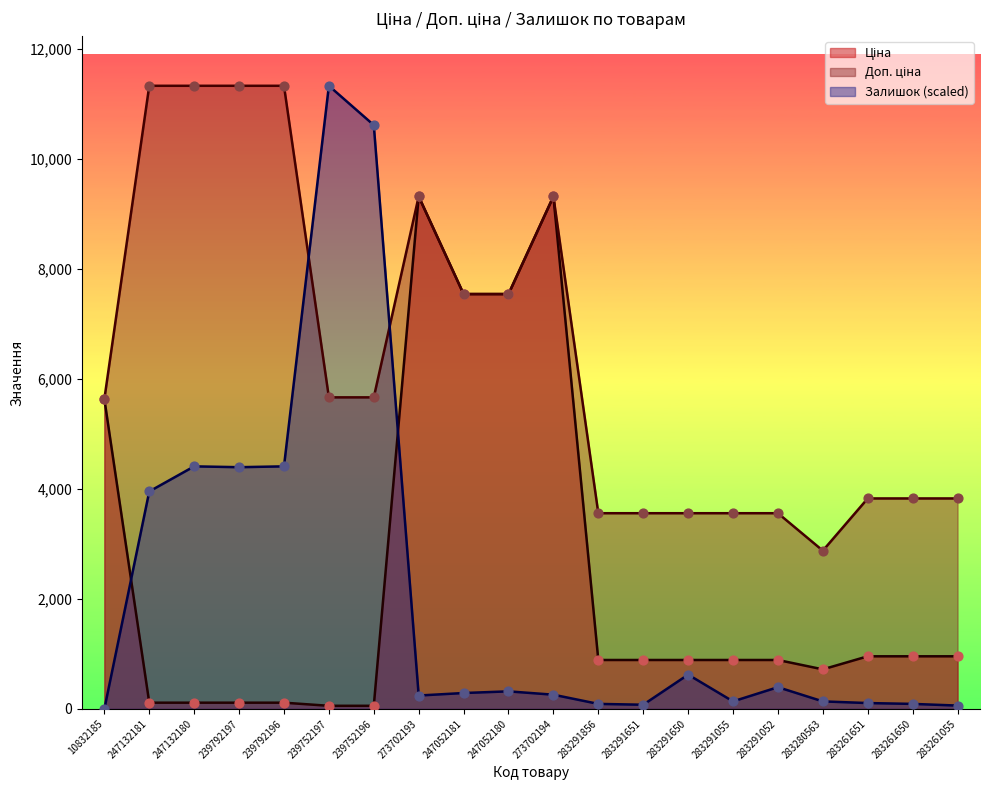

Which series has the widest spread of Y values?

Залишок